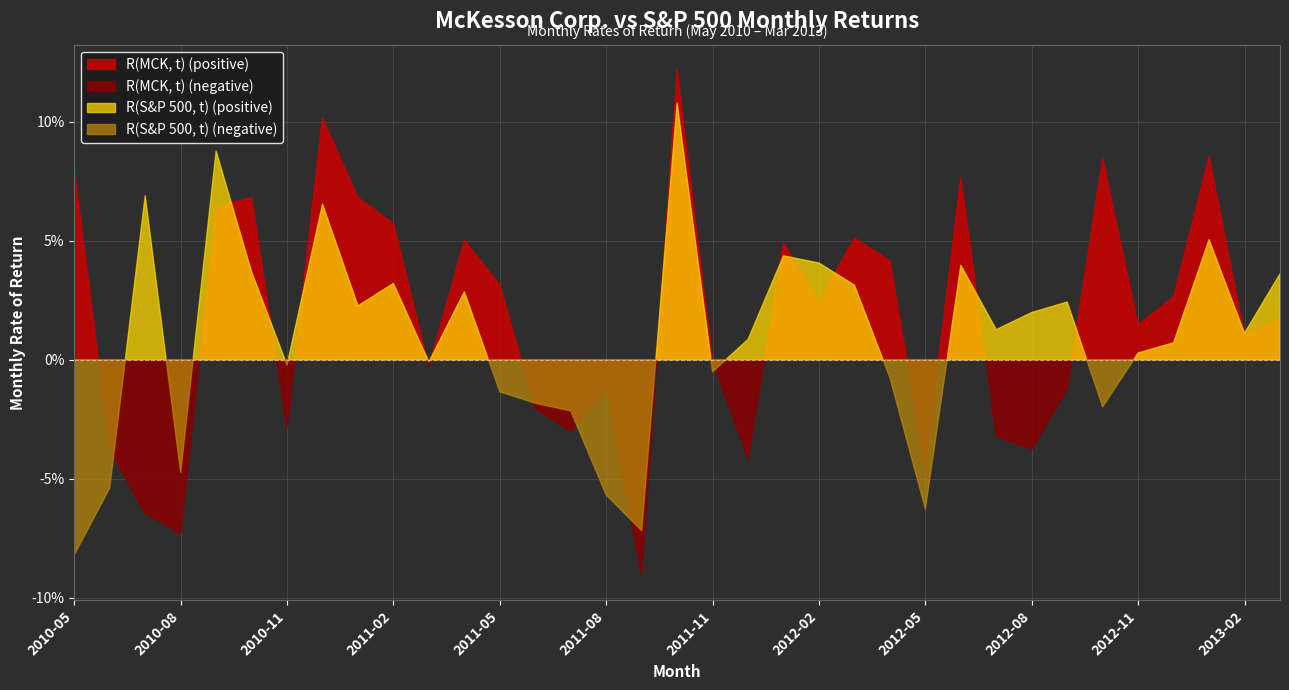

Rank the series by their average value, from lowest to highest.

R(S&P 500, t), R(MCK, t)